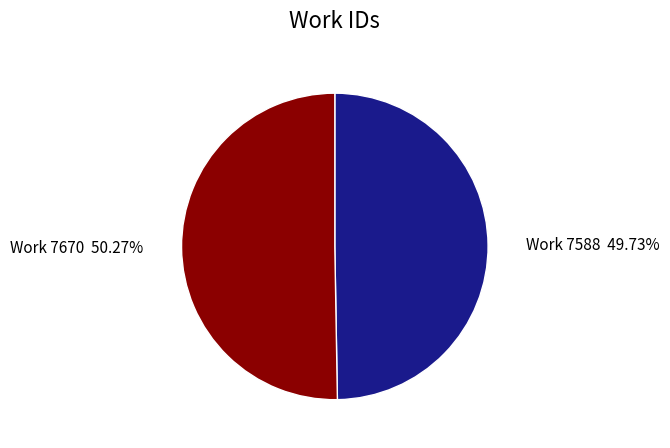

Is there a majority slice in this chart?

Yes